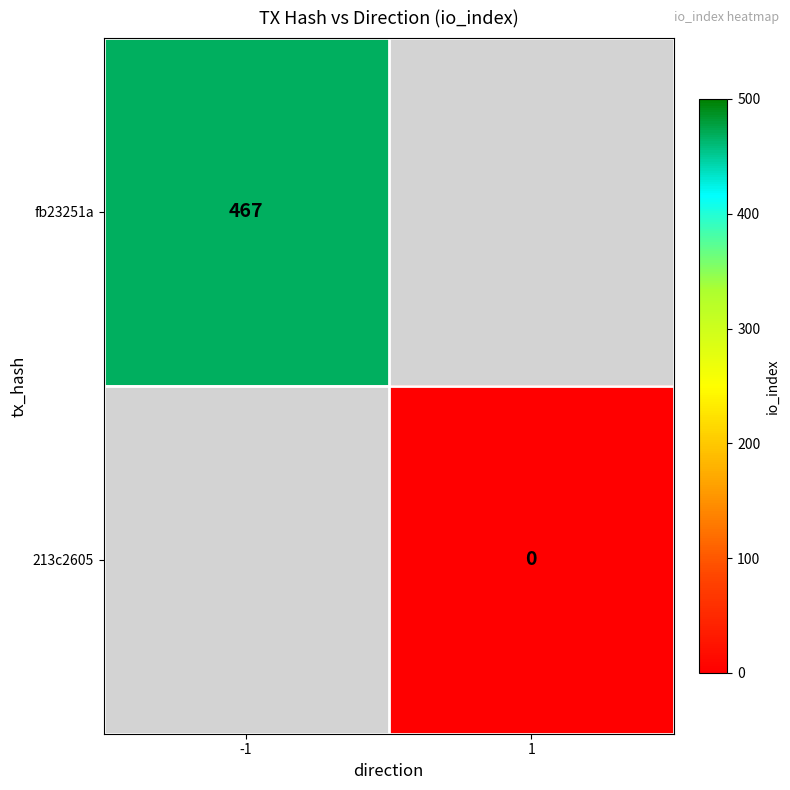

The value of fb23251a at -1 is 236.1. True or false?

False